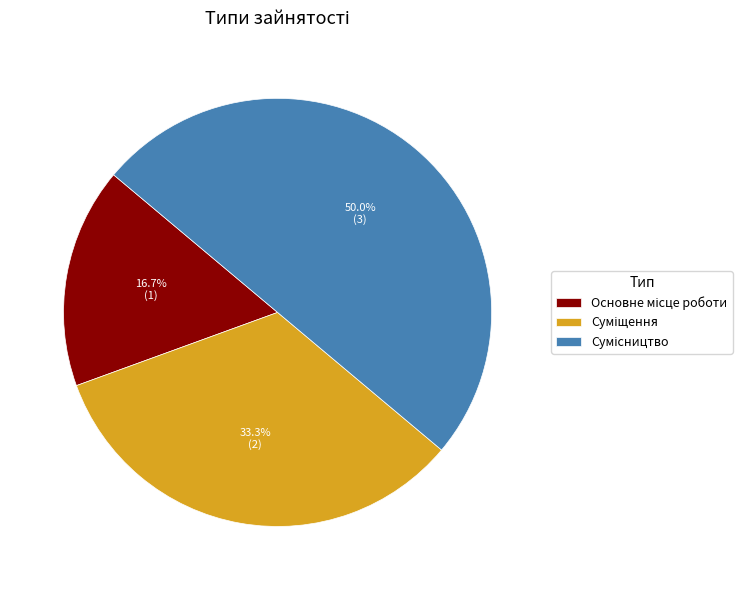

What is the change in value from Основне місце роботи to Сумісництво?

+2